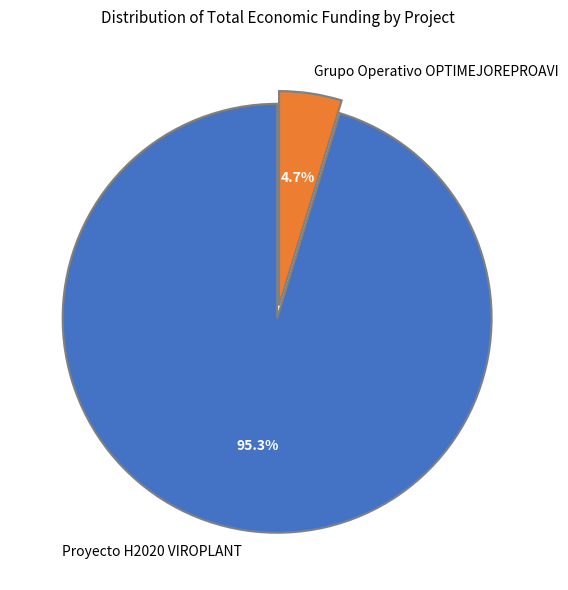

To the nearest percent, what portion does Proyecto H2020 VIROPLANT represent?

95%